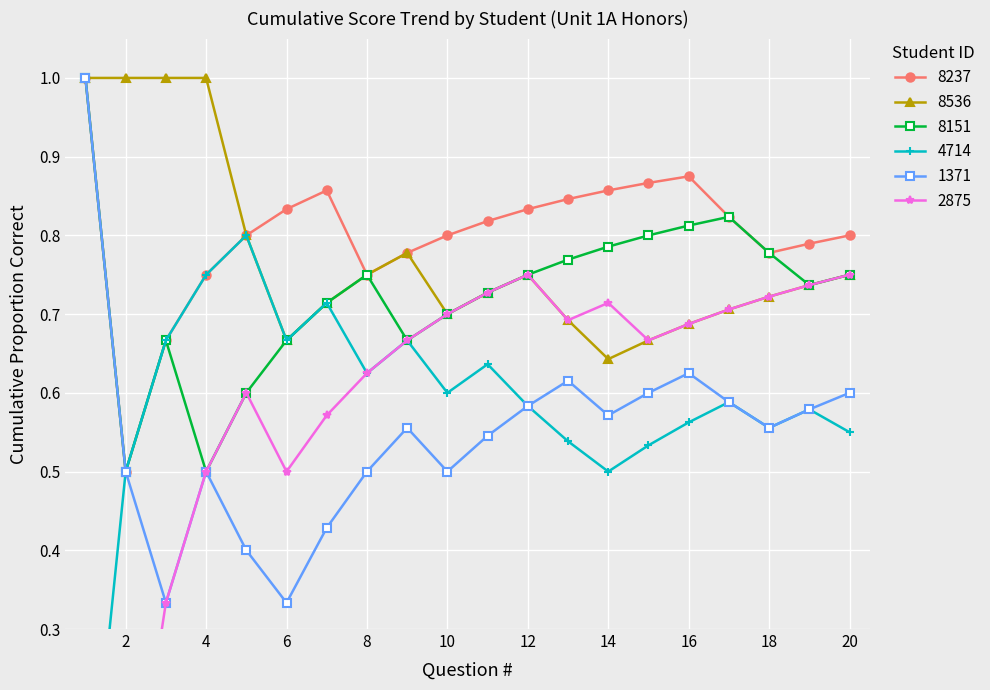

How many times do 1371 and 8151 cross each other?

3